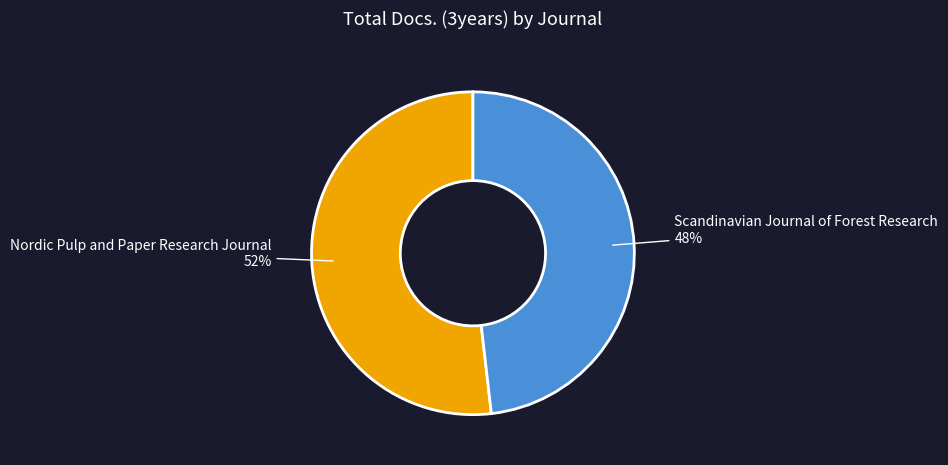

True or false: Scandinavian Journal of Forest Research accounts for 48% of the total.

True